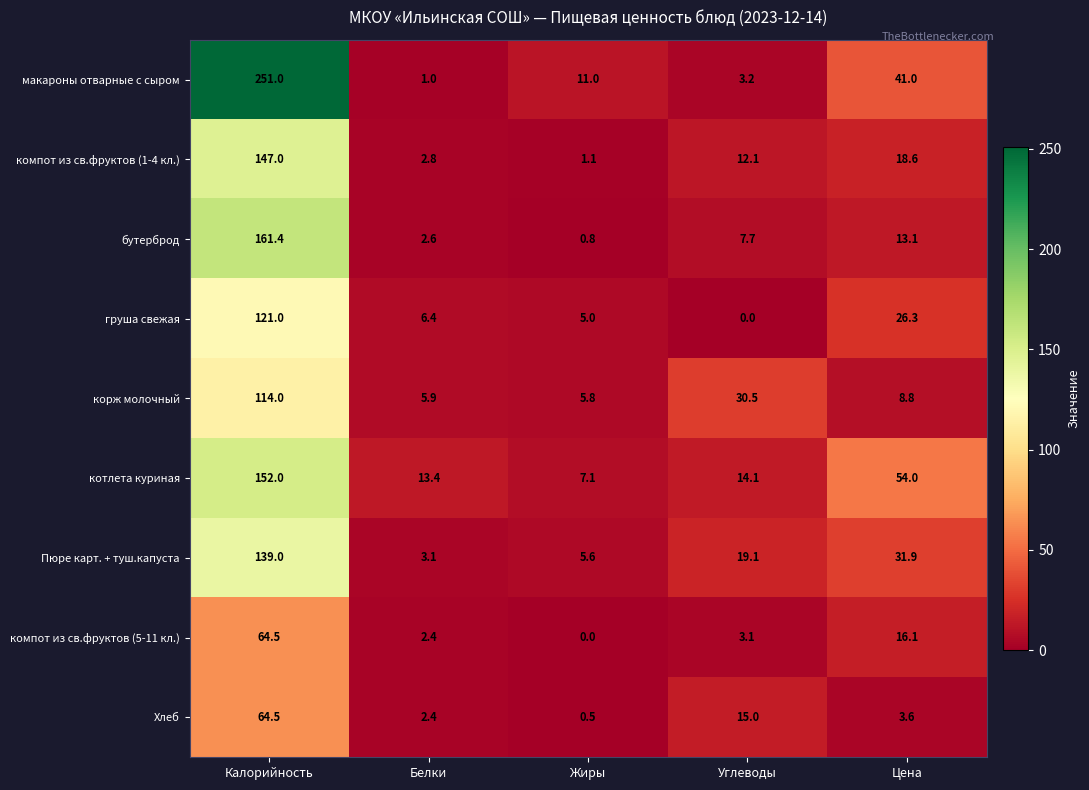

At which label is макароны отварные с сыром closest to 126?

Цена